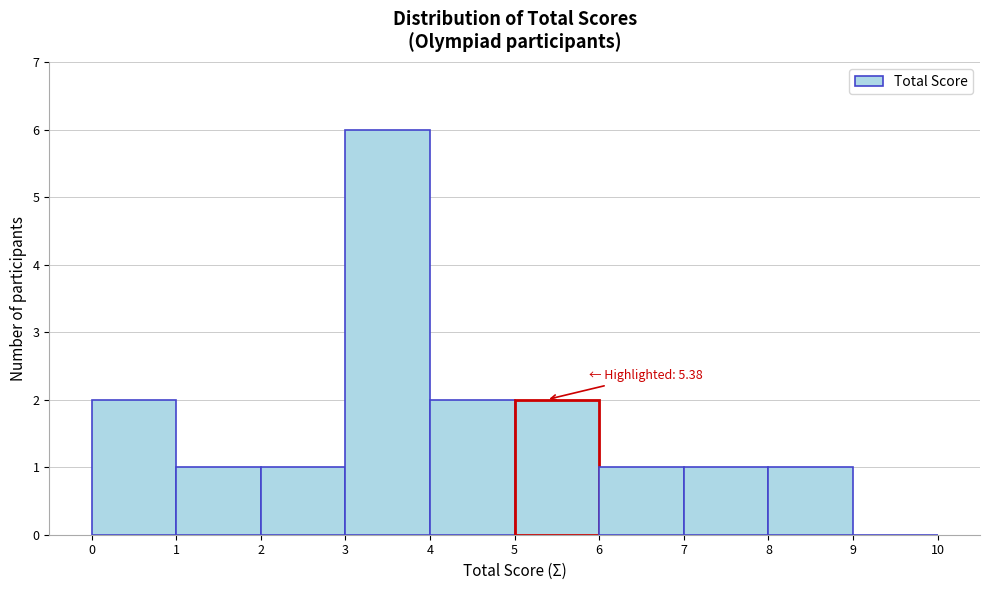

Over which range of the x-axis is the bar tallest?

3 to 4